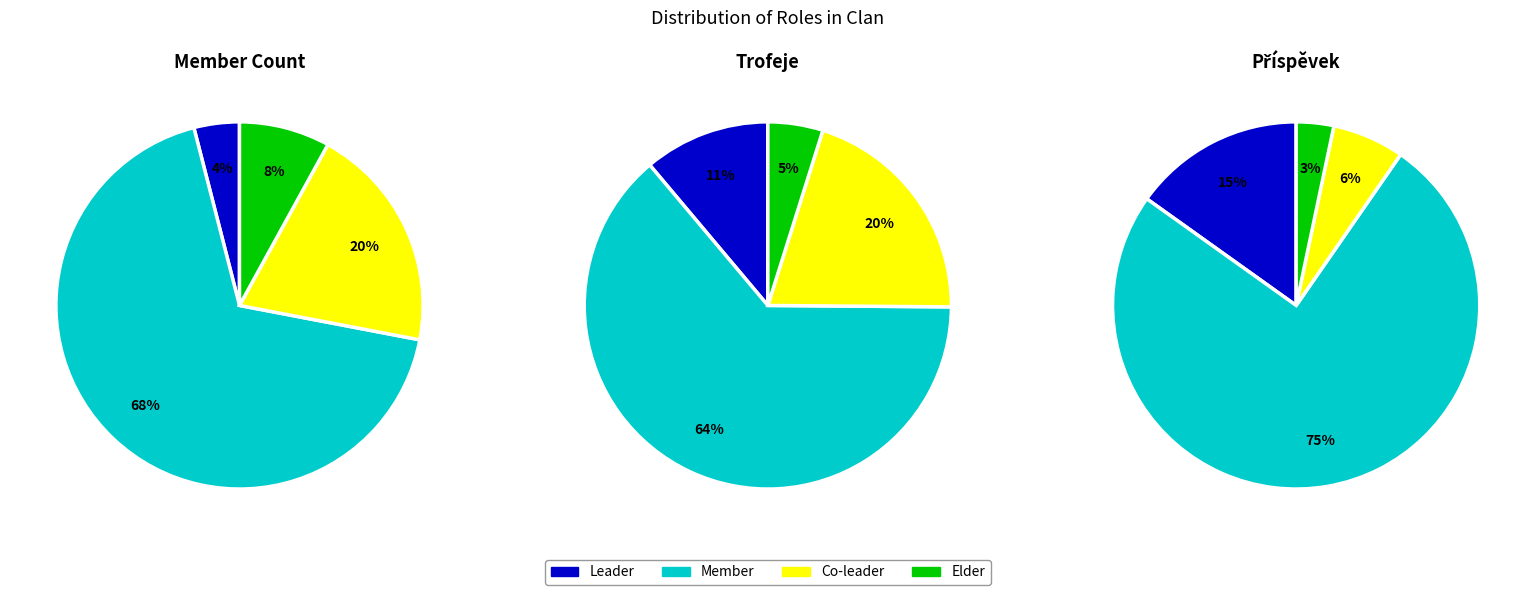

To the nearest percent, what is the difference between the Leader and Elder slice percentages?

4%